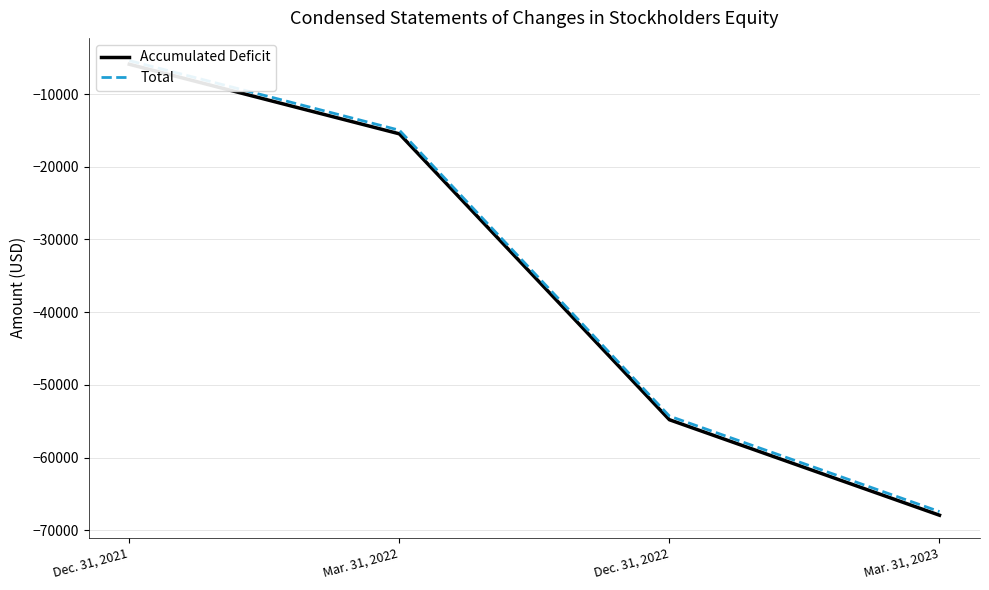

What is the total value across all series at Mar. 31, 2023?

-135312